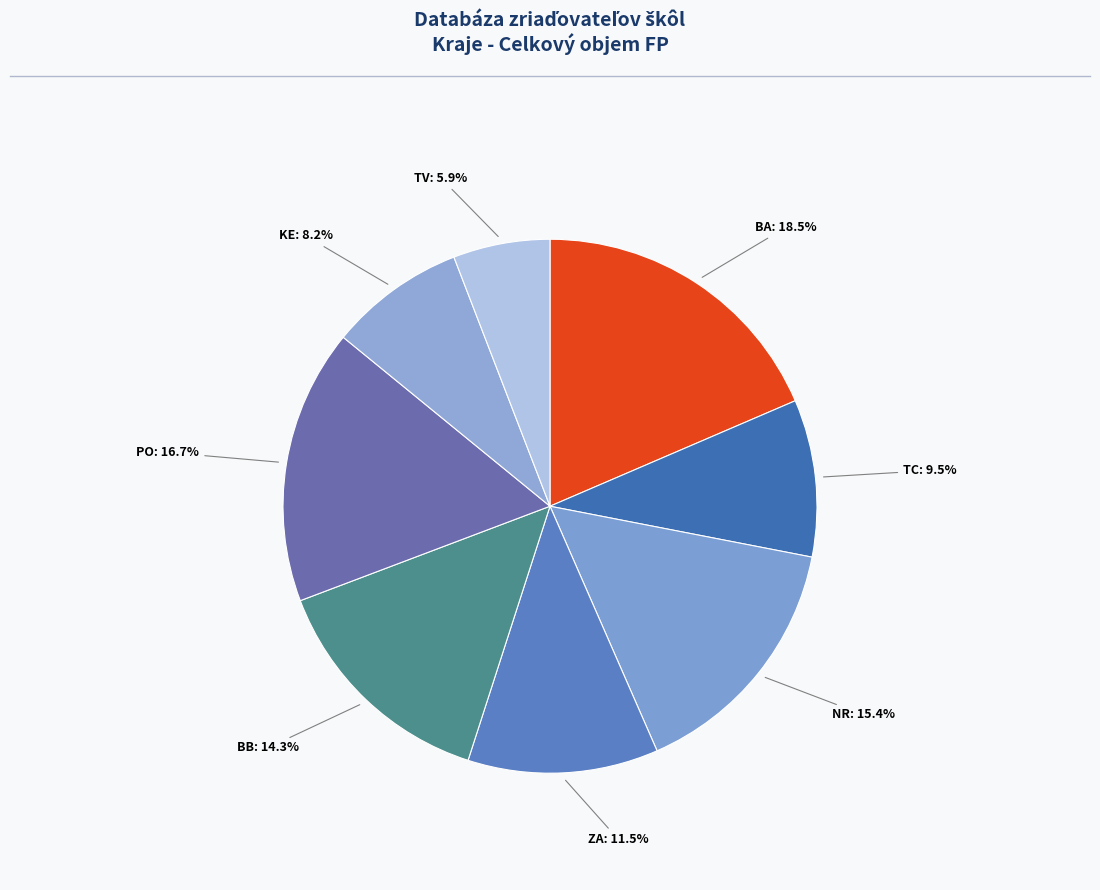

Count the number of slices in the pie.

8